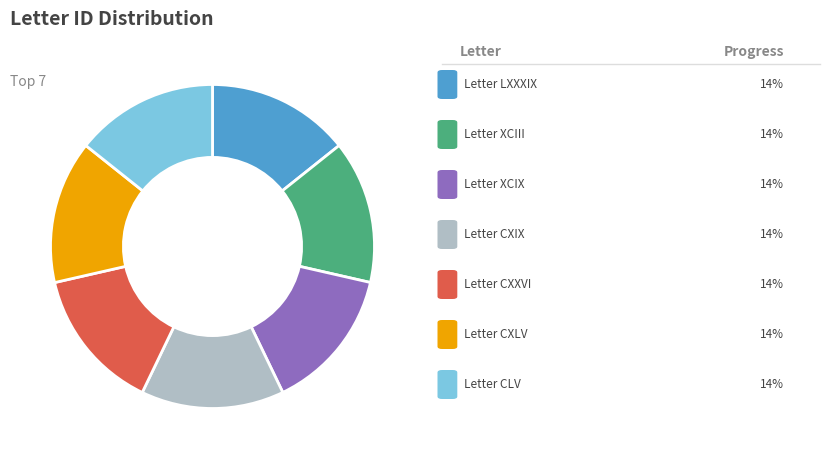

Is there any slice that represents more than half of the pie?

No